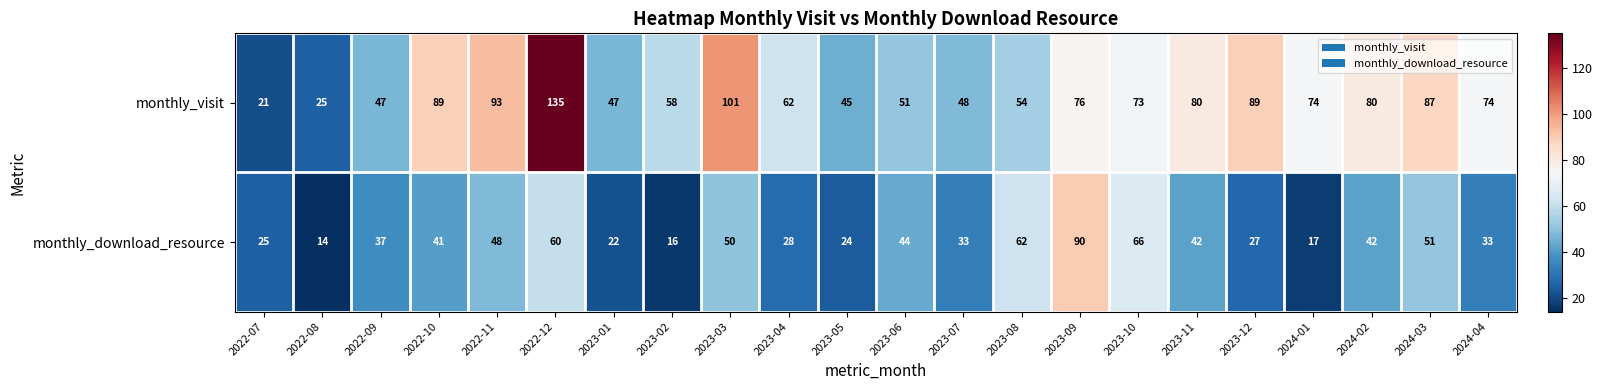

List the series in order of their overall mean, lowest first.

monthly_download_resource, monthly_visit